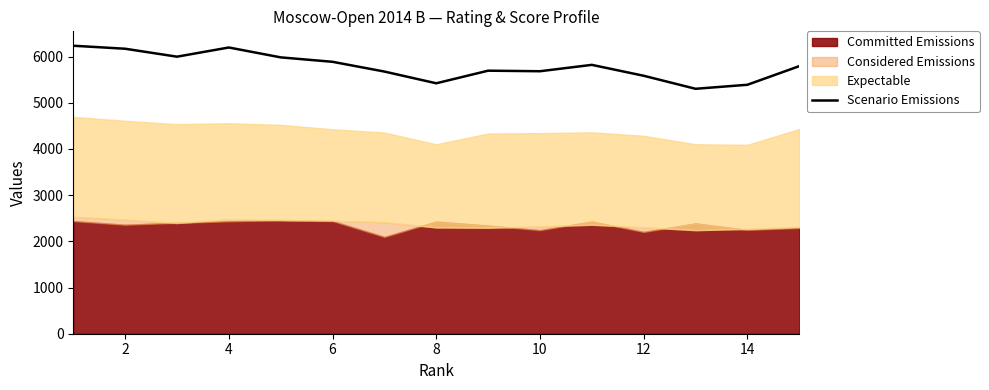

The value of Scenario Emissions at 10 is 5682. True or false?

True